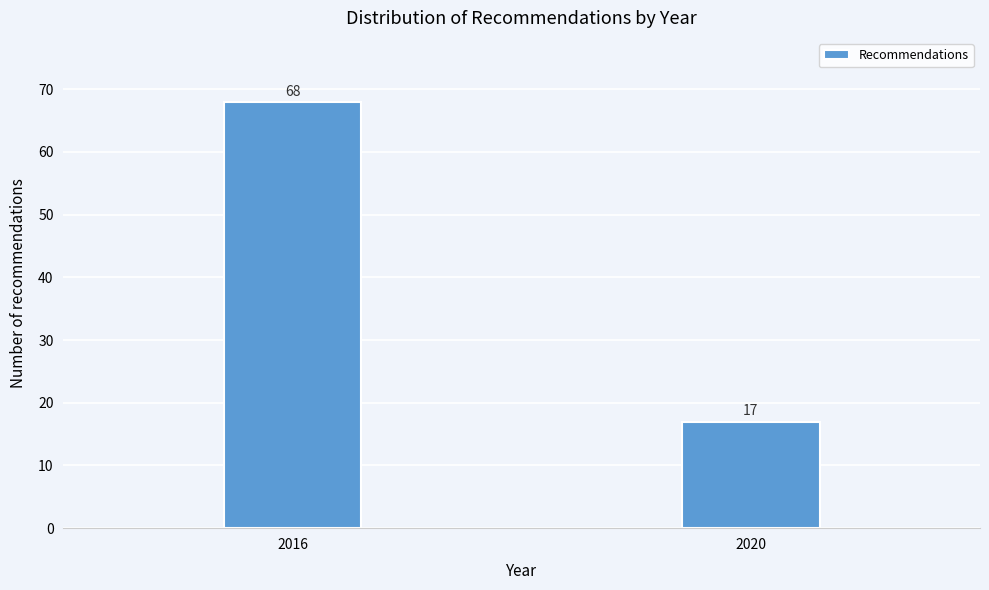

Reading right to left, list all the values displayed in this chart.

17	68